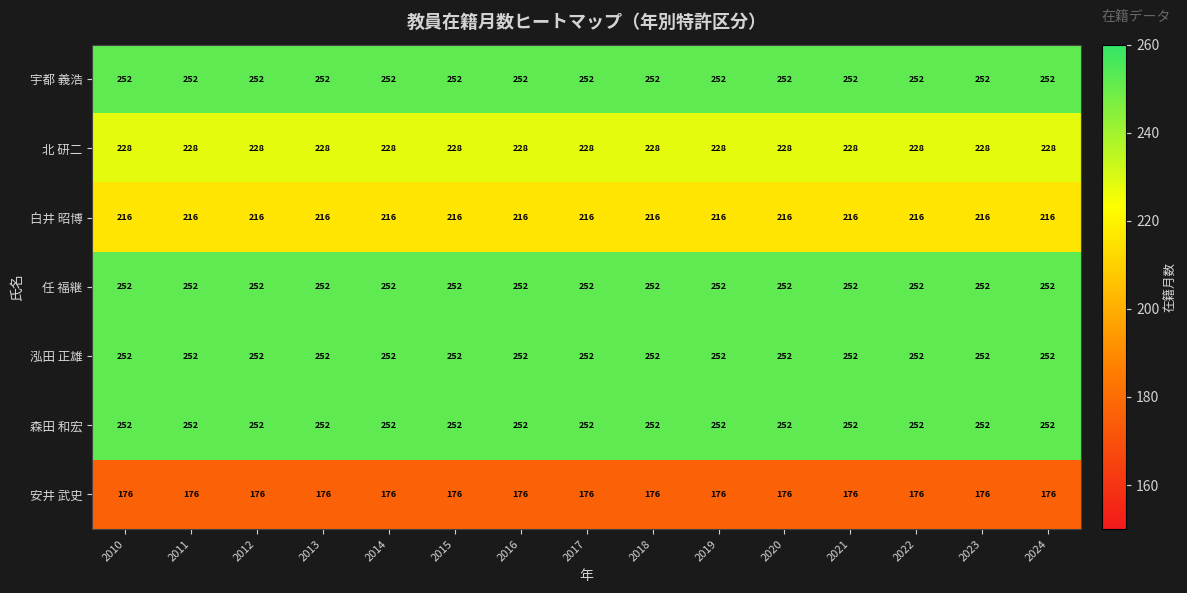

Read the 森田 和宏 value at 2014.

252